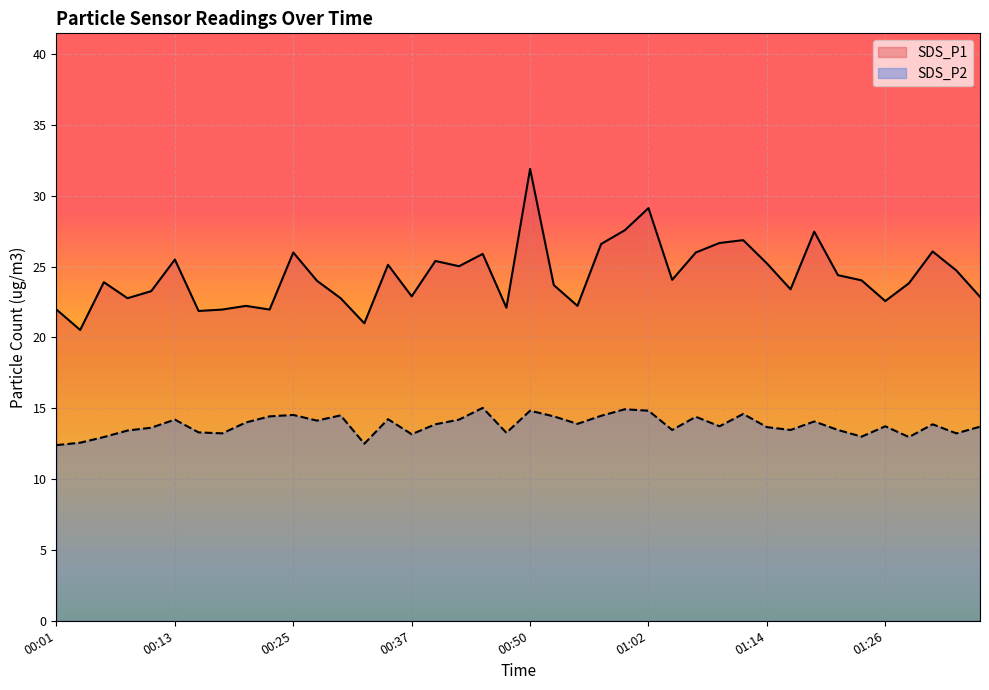

At which label does SDS_P1 reach its peak?

00:50